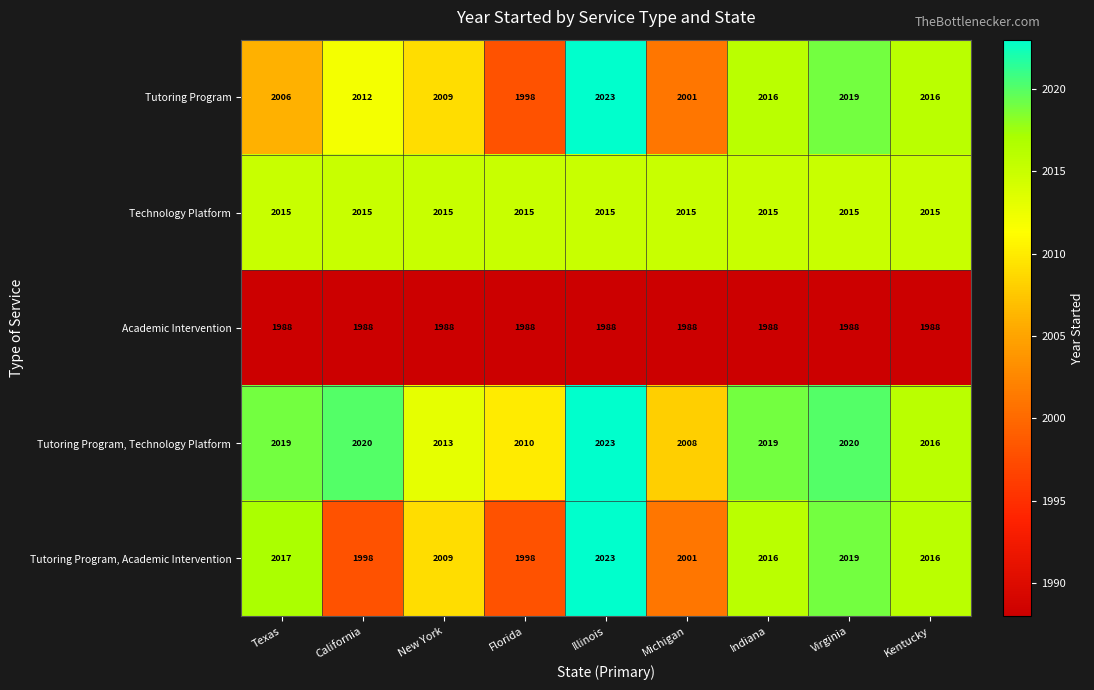

What value does the Tutoring Program, Academic Intervention series have at Indiana, to the nearest 10?

2020